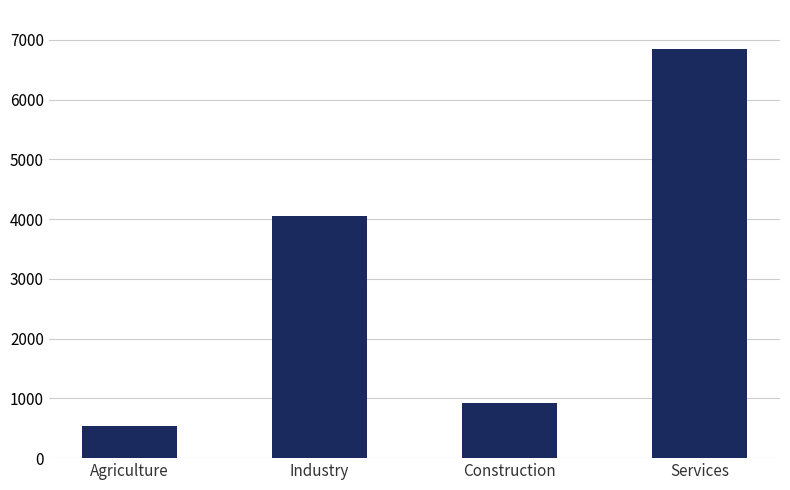

Reading right to left, what are all the values shown in this chart?

Services=6853	Construction=916	Industry=4052	Agriculture=541